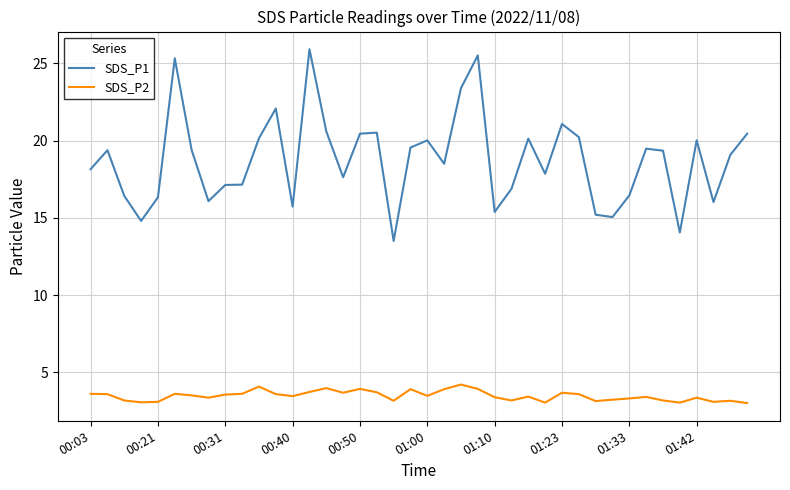

Which series has the largest range (max minus min)?

SDS_P1